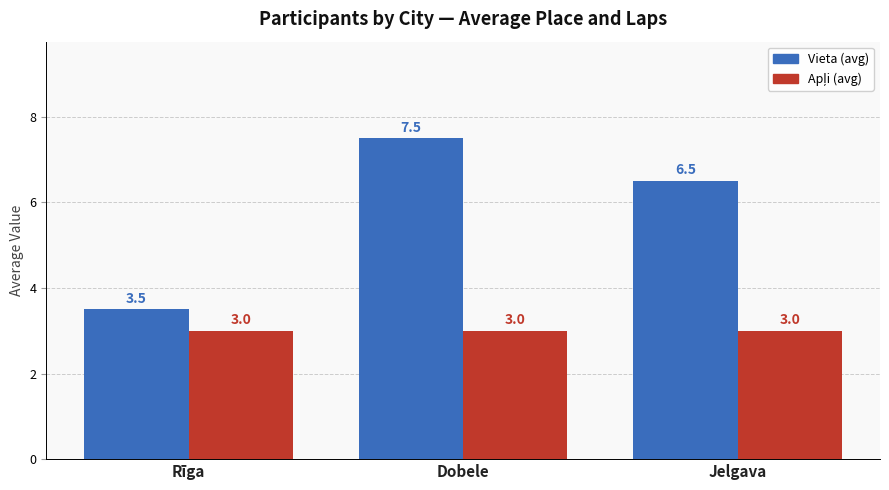

Which series has the largest range (max minus min)?

Vieta (avg)